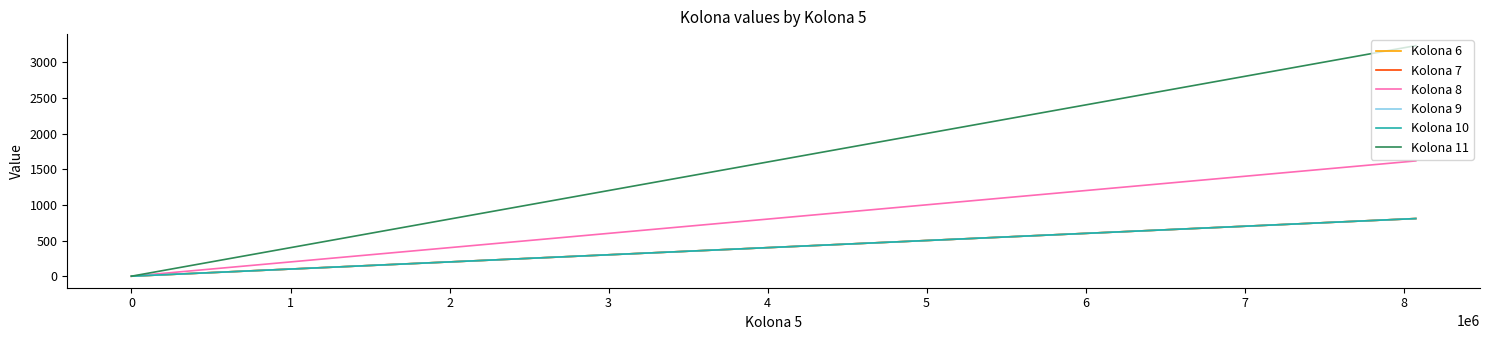

Reading right to left, transcribe all the data shown in this chart.

Kolona 6: 808	0
Kolona 7: 808	0
Kolona 8: 1616	0
Kolona 9: 808	0
Kolona 10: 808	0
Kolona 11: 3232	0